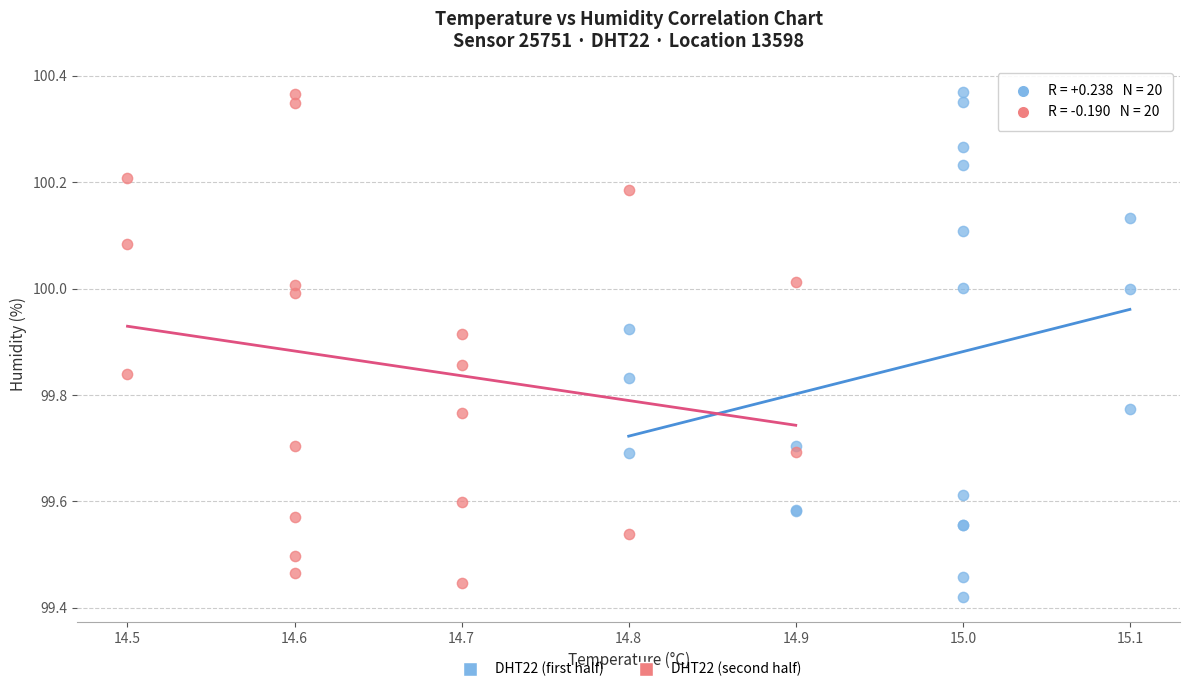

Which series reaches the minimum Y coordinate?

DHT22 (first half)